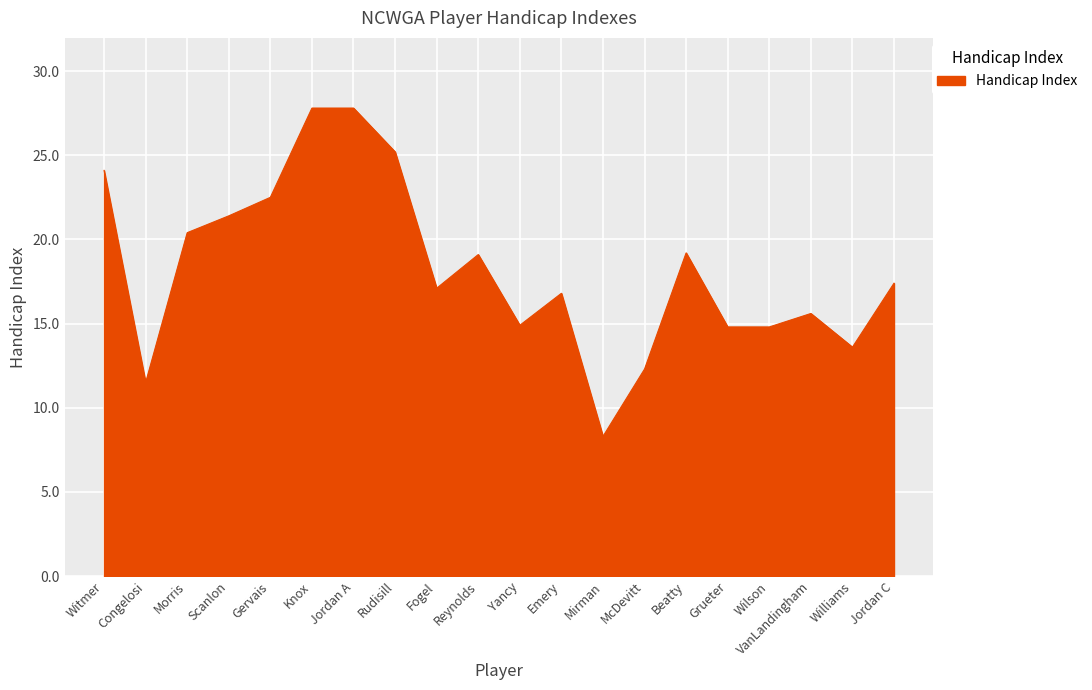

Where is the first local minimum?

Congelosi